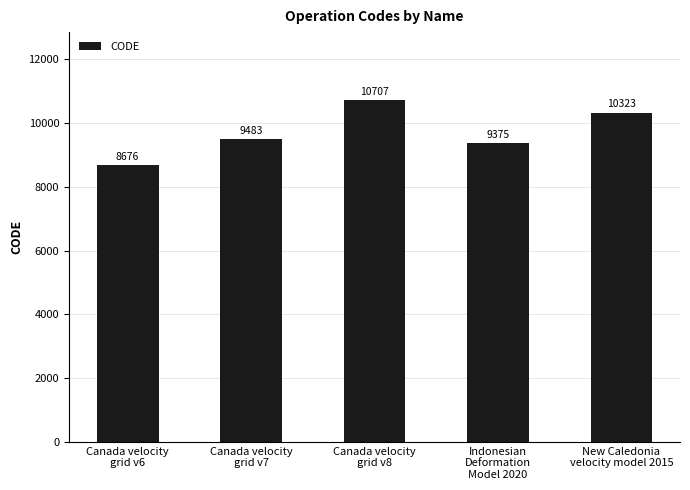

Reading right to left, list all the values displayed in this chart.

New Caledonia
velocity model 2015=10323	Indonesian
Deformation
Model 2020=9375	Canada velocity
grid v8=10707	Canada velocity
grid v7=9483	Canada velocity
grid v6=8676